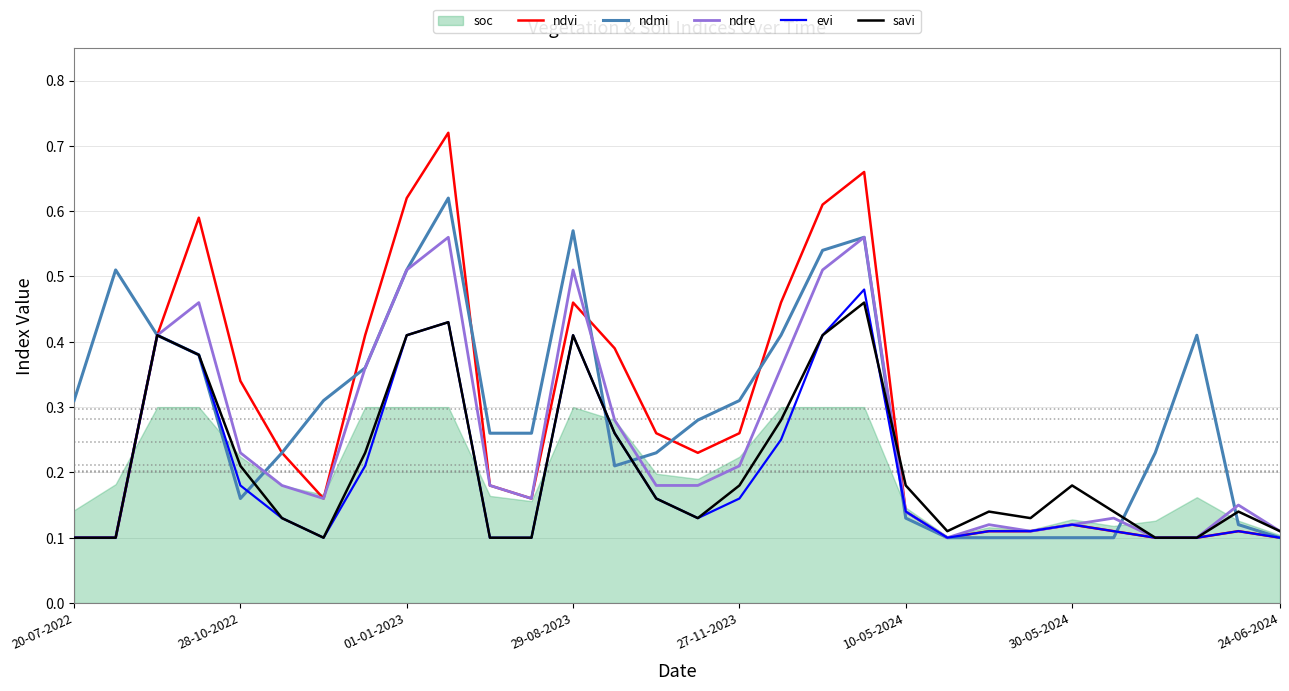

True or false: ndvi and evi intersect in this chart.

False